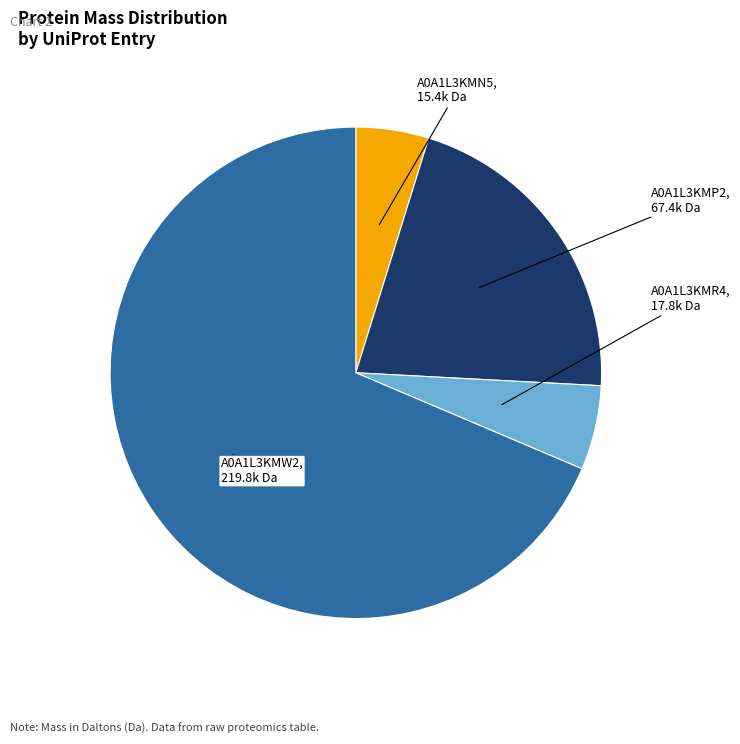

Is there a majority slice in this chart?

Yes